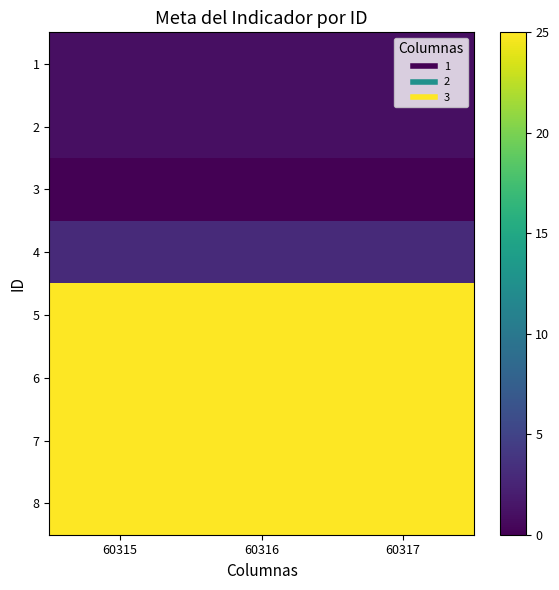

List the series in order of their peak value, lowest first.

3, 1, 2, 4, 5, 6, 7, 8